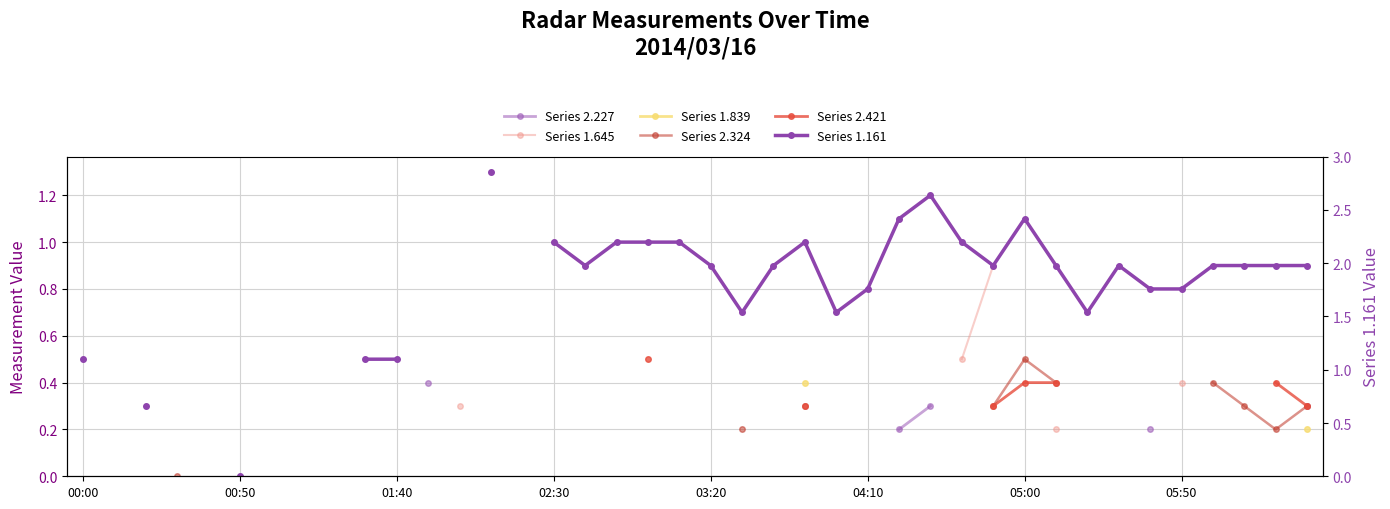

Does the chart have visible grid lines?

Yes